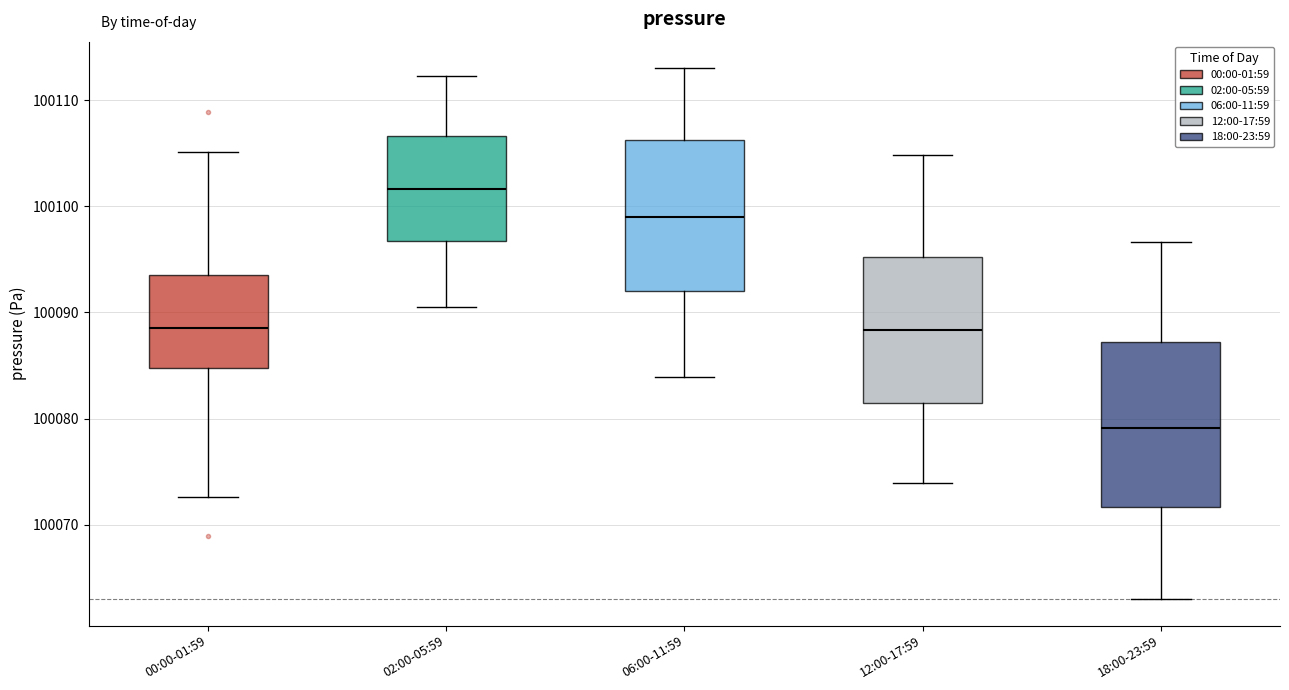

Which box is the tallest, from its lower edge to its upper edge?

18:00-23:59